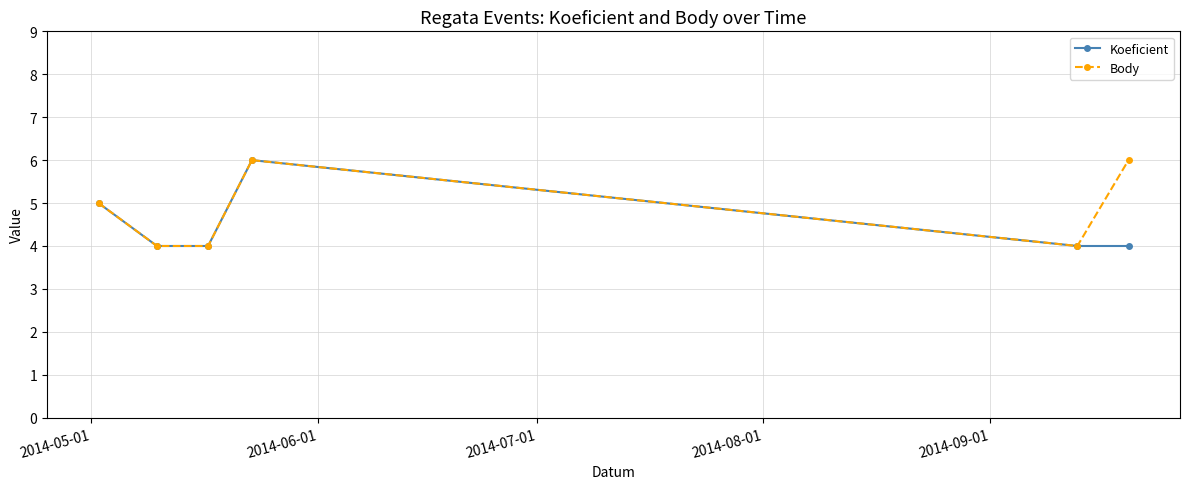

True or false: Body has more than 2 points higher than both neighbors.

False